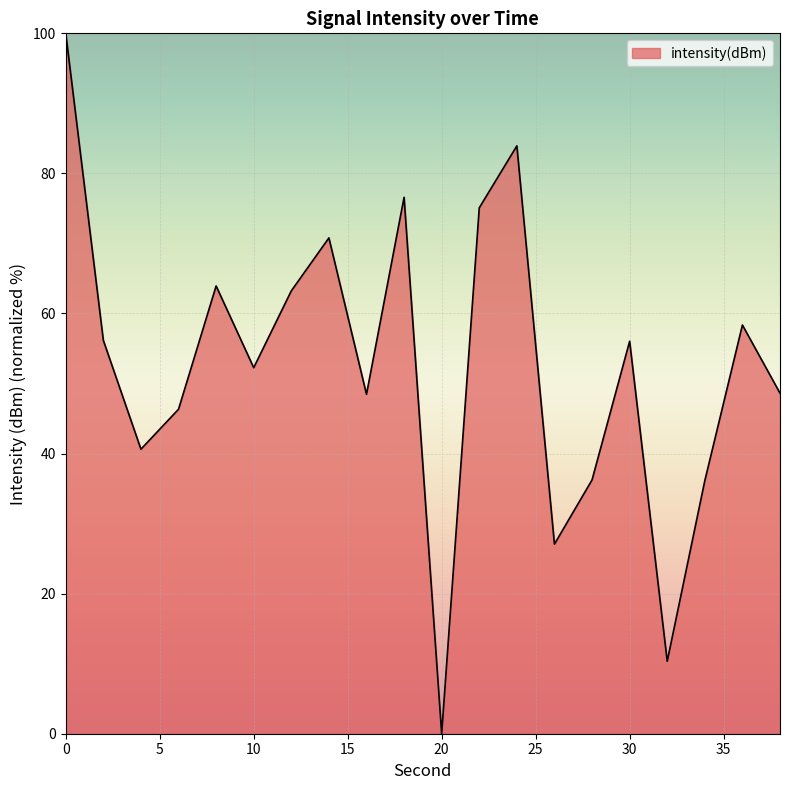

What is the difference between the maximum and minimum values?

100.0